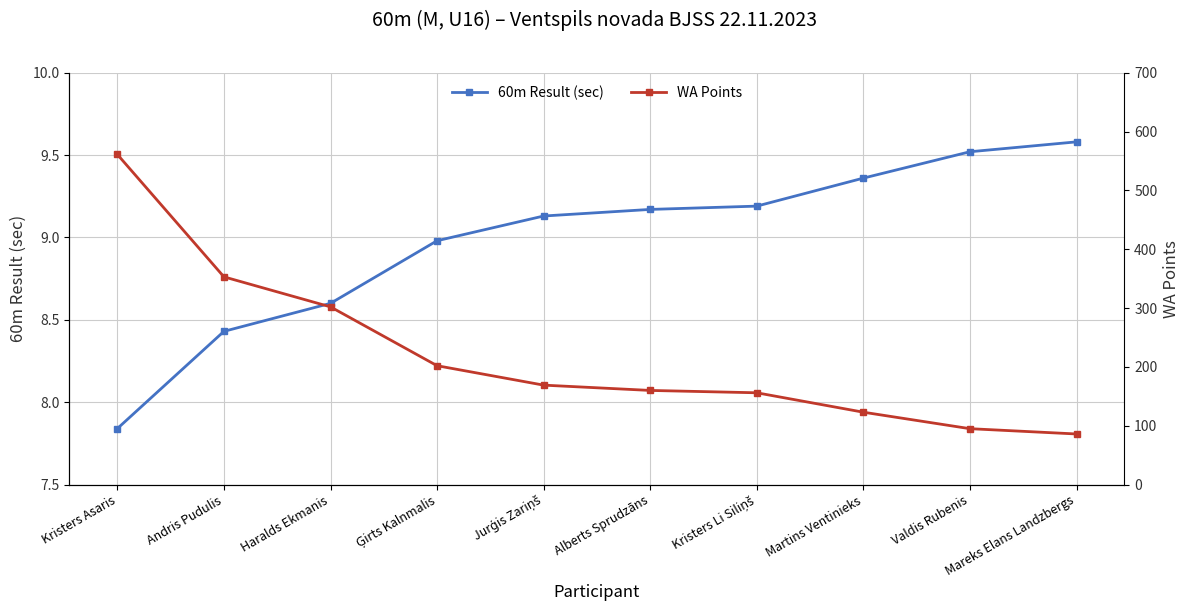

At which label is WA Points closest to 323?

Haralds Ekmanis